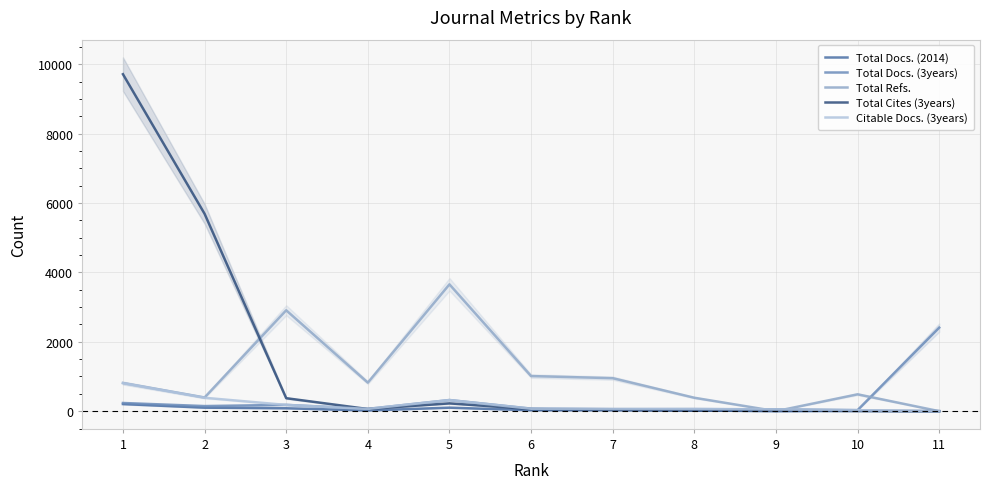

What is the maximum value shown in the chart?

9713